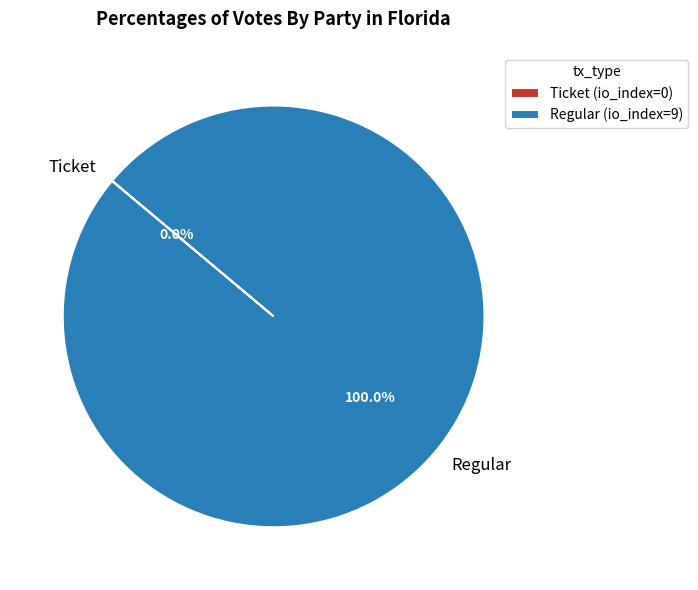

Count the number of slices in the pie.

2